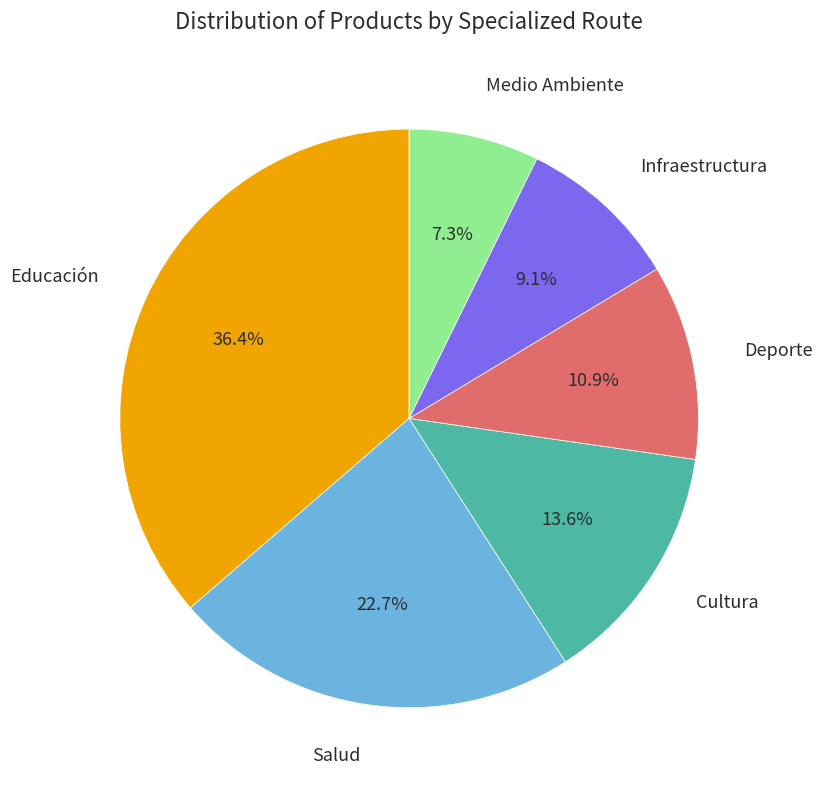

To the nearest percent, what is the average slice percentage?

17%